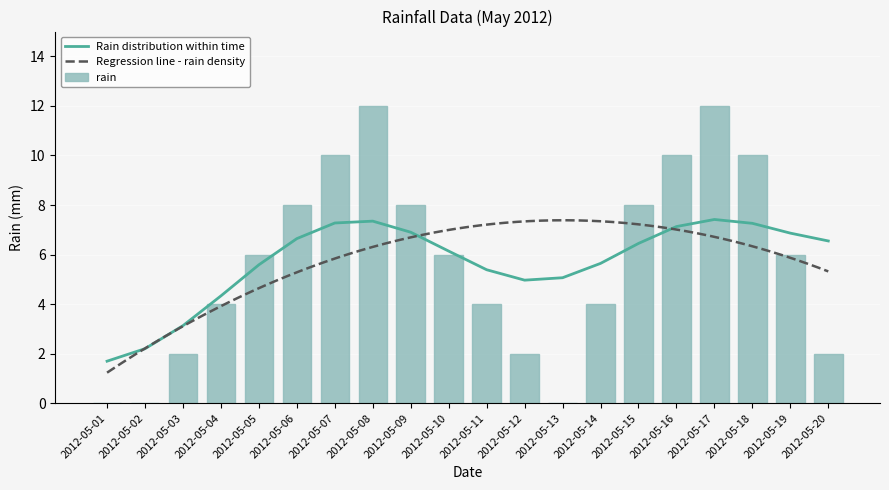

What is the value of the 17th bar from the left?

12